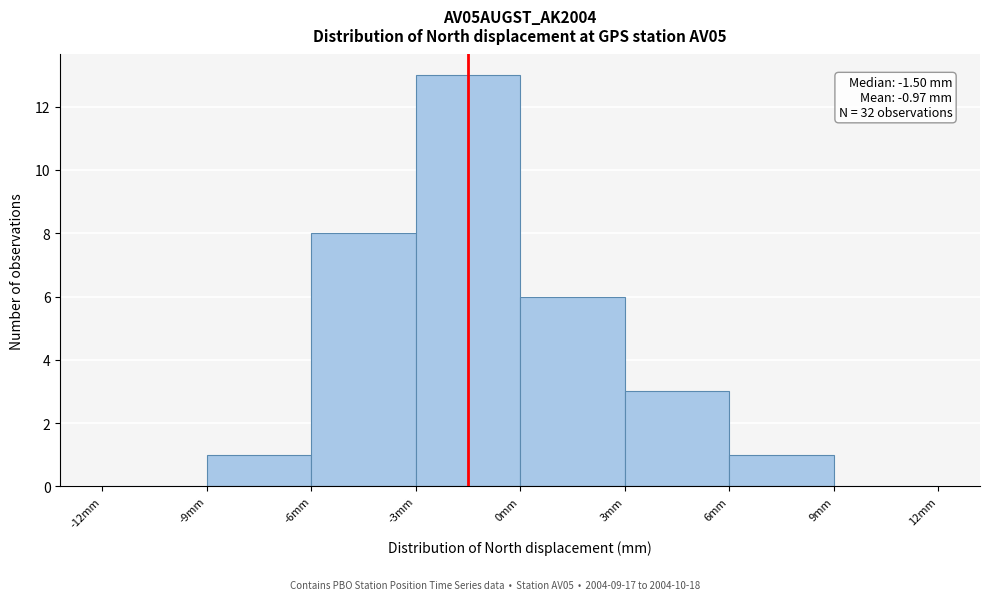

Over which range of the x-axis is the bar tallest?

-3 to 0